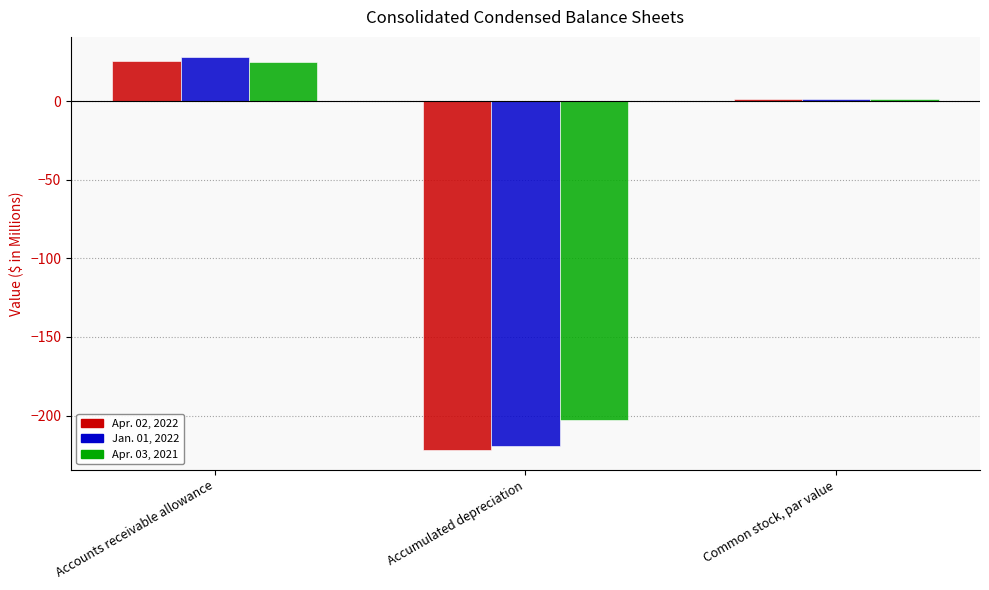

List the series in order of their peak value, highest first.

Jan. 01, 2022, Apr. 02, 2022, Apr. 03, 2021